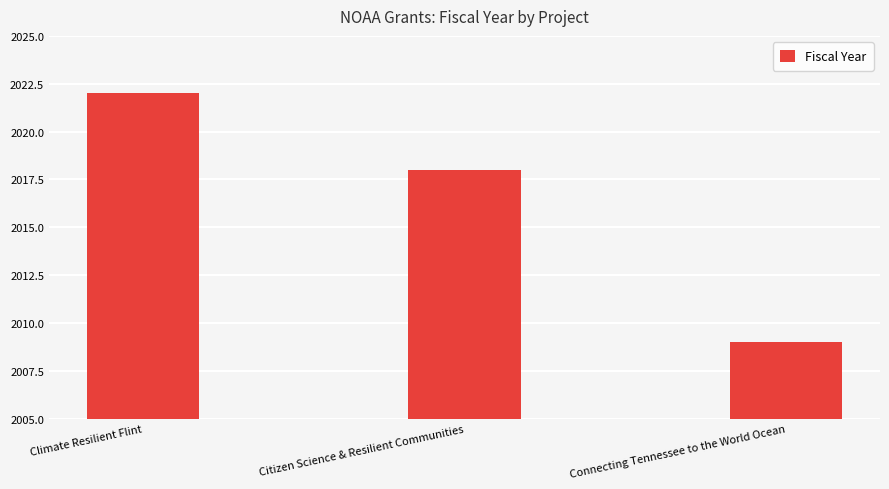

At which label is the value closest to 2015?

Citizen Science & Resilient Communities